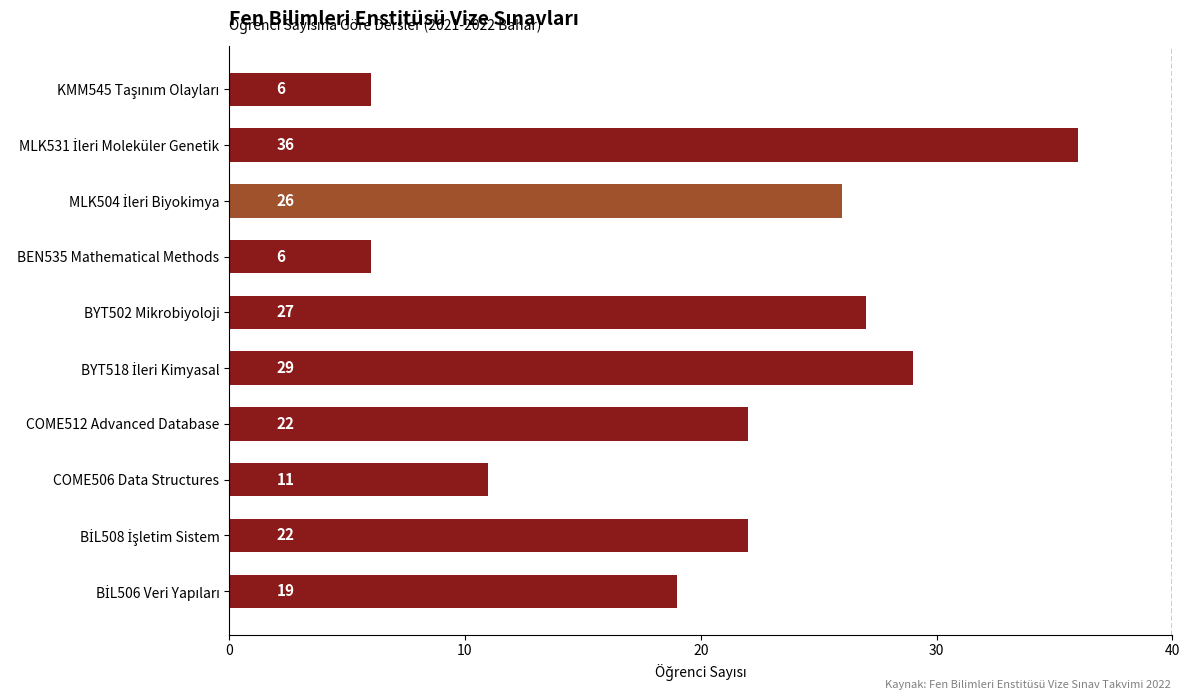

Read the value at BEN535 Mathematical Methods.

6